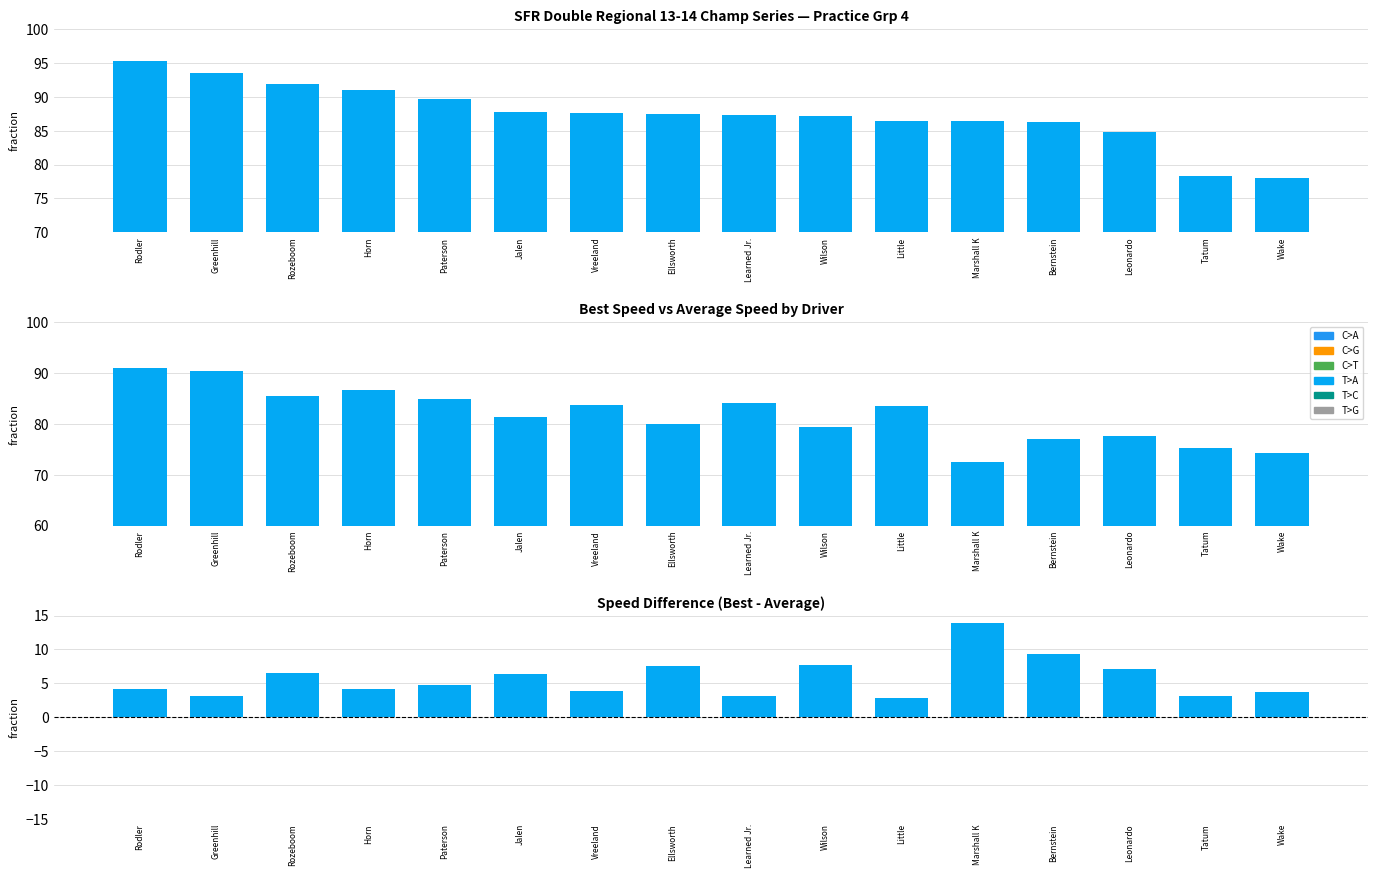

What is the label of the 11th bar from the left?

Little